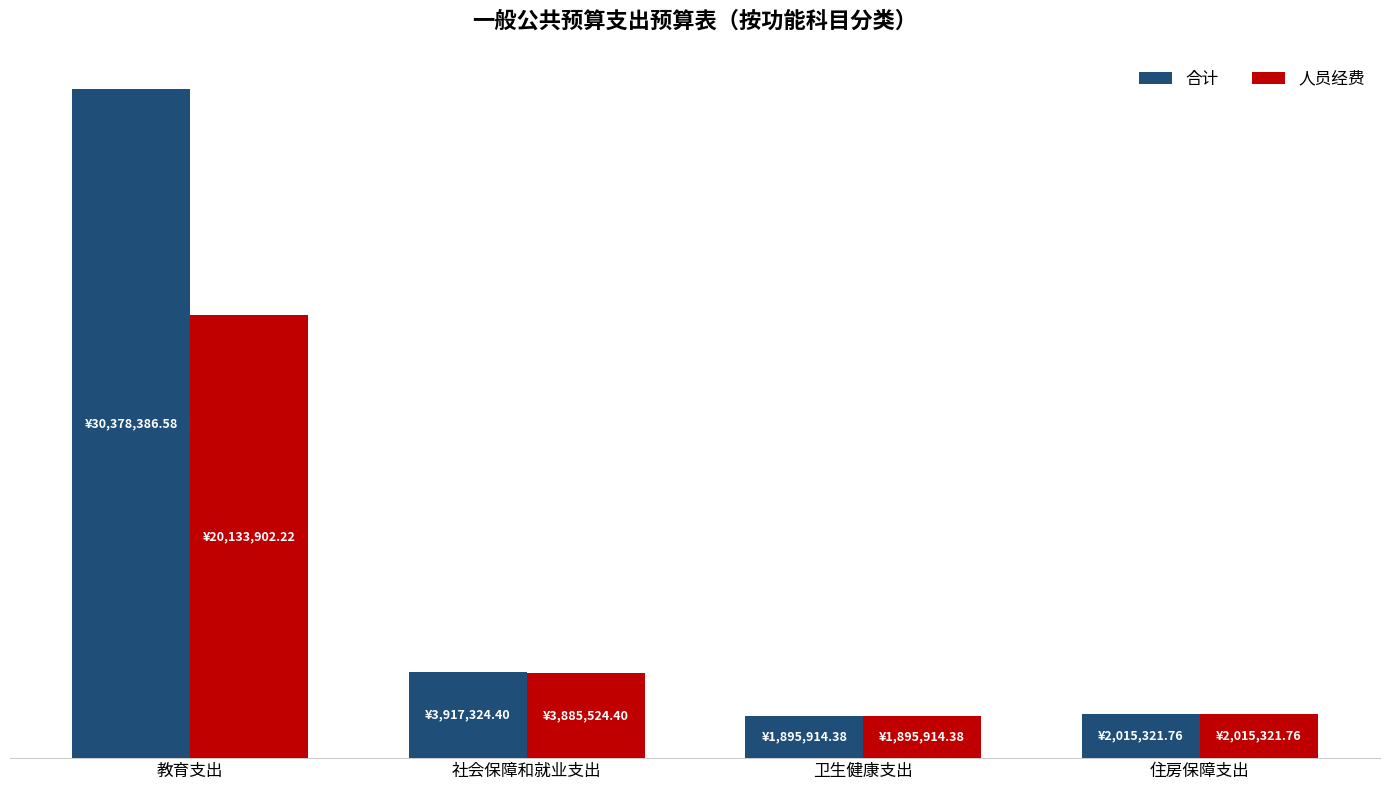

At how many categories does at least one series exceed 22201274?

1